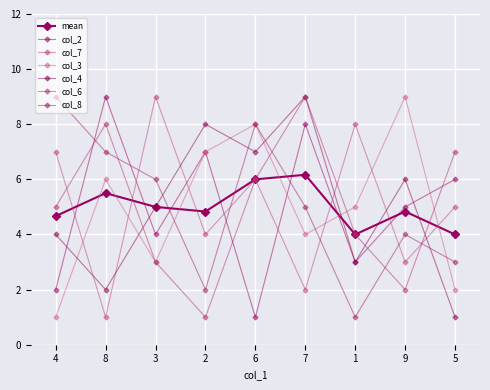

How many data points in col_4 are less than 5?

4